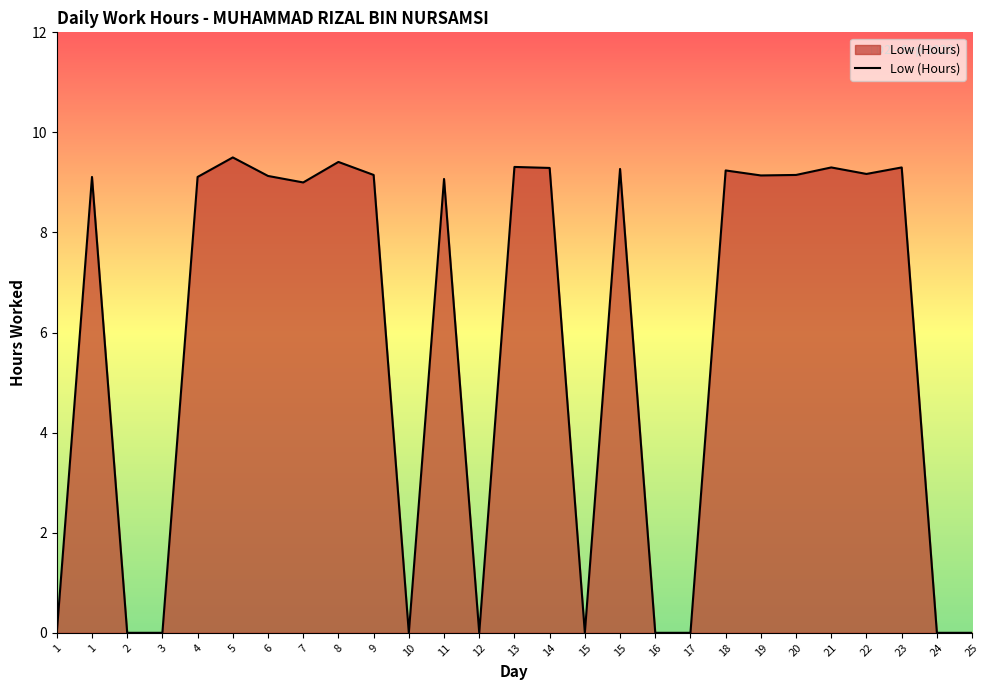

What is the sum of all values?

156.7